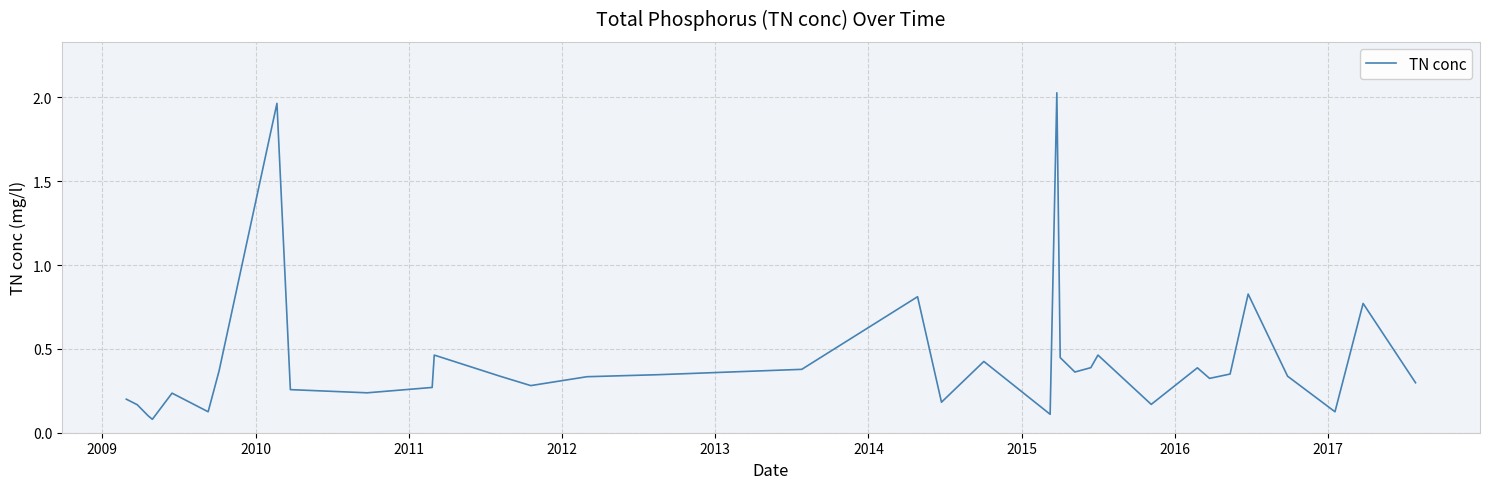

What is the difference between the maximum and minimum values?

1.9